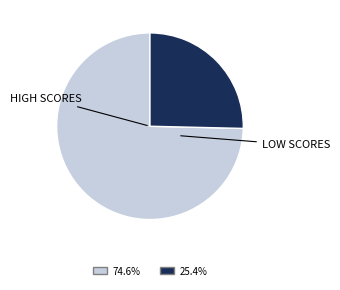

Is there a majority slice in this chart?

Yes